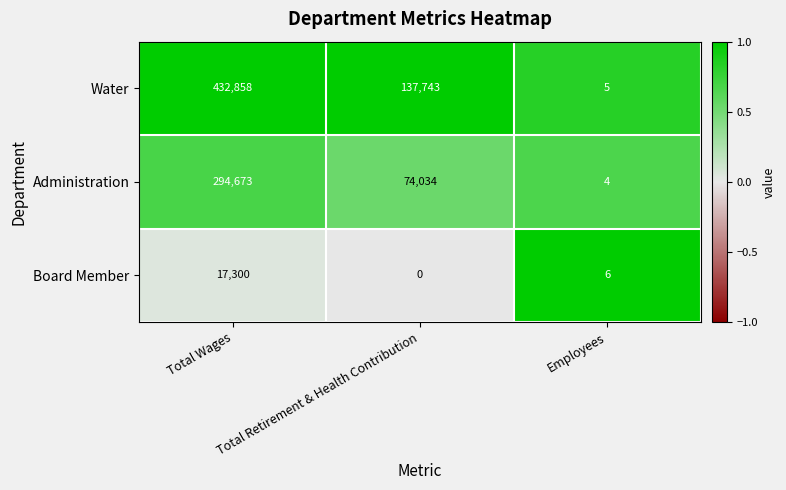

The Water series shows 31161 at Total Retirement & Health Contribution. True or false?

False